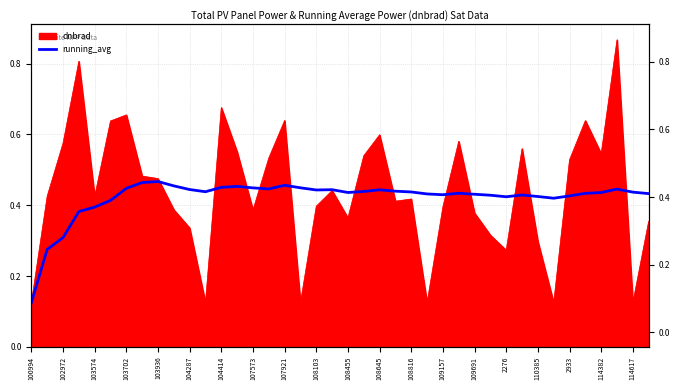

What is the smallest value displayed?

0.1